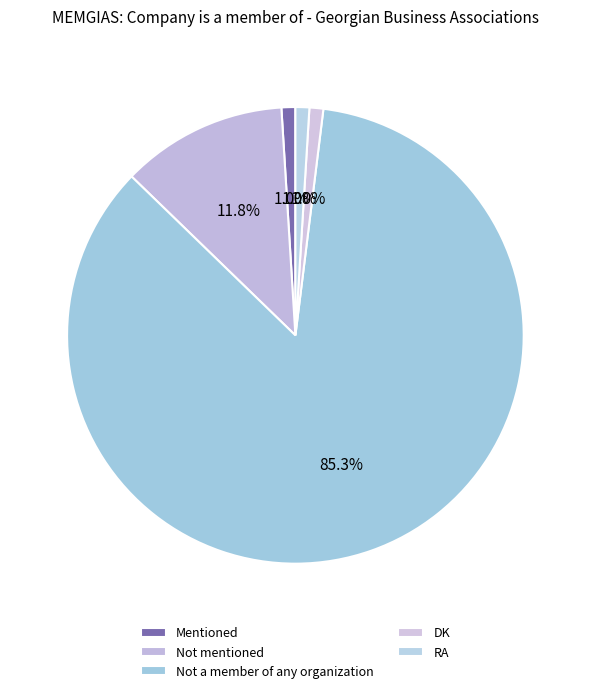

Count the number of slices in the pie.

5